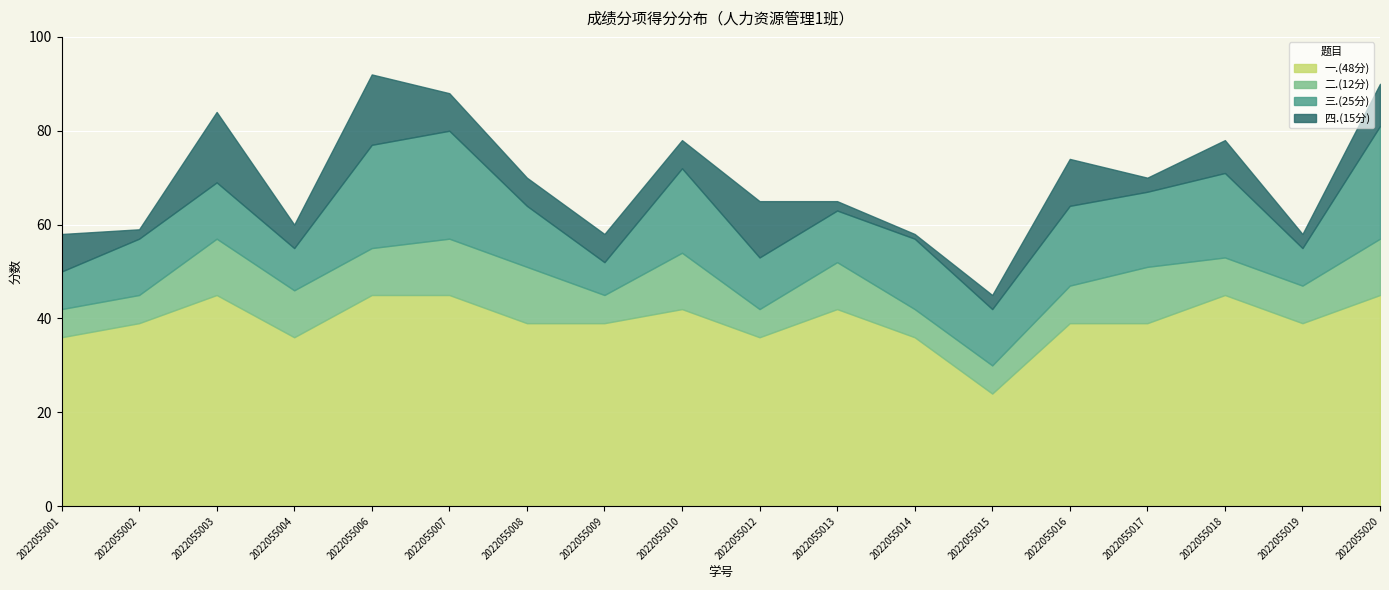

At which label is 三.(25分) closest to 15?

2022055014